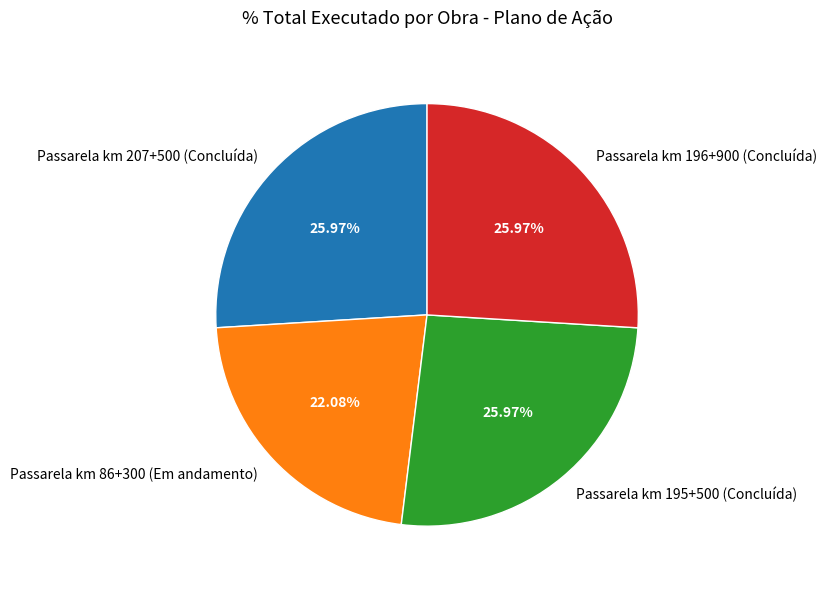

Count the number of slices in the pie.

4